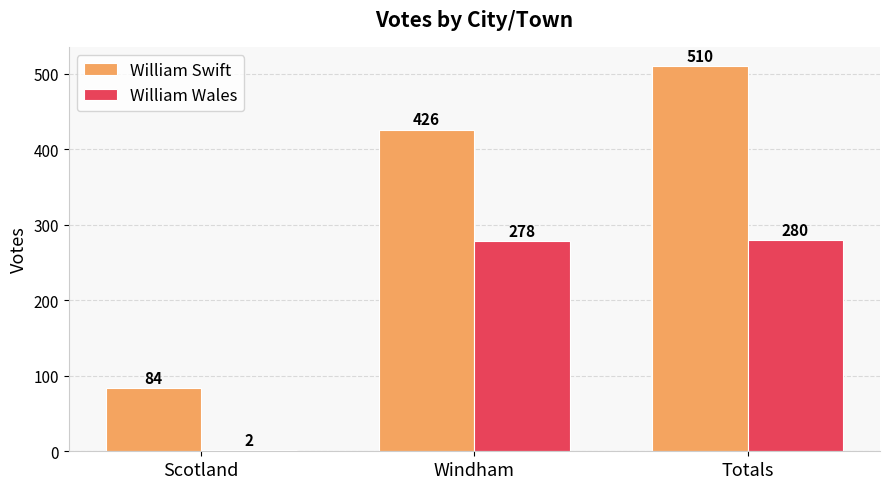

Count the number of data series in this chart.

2